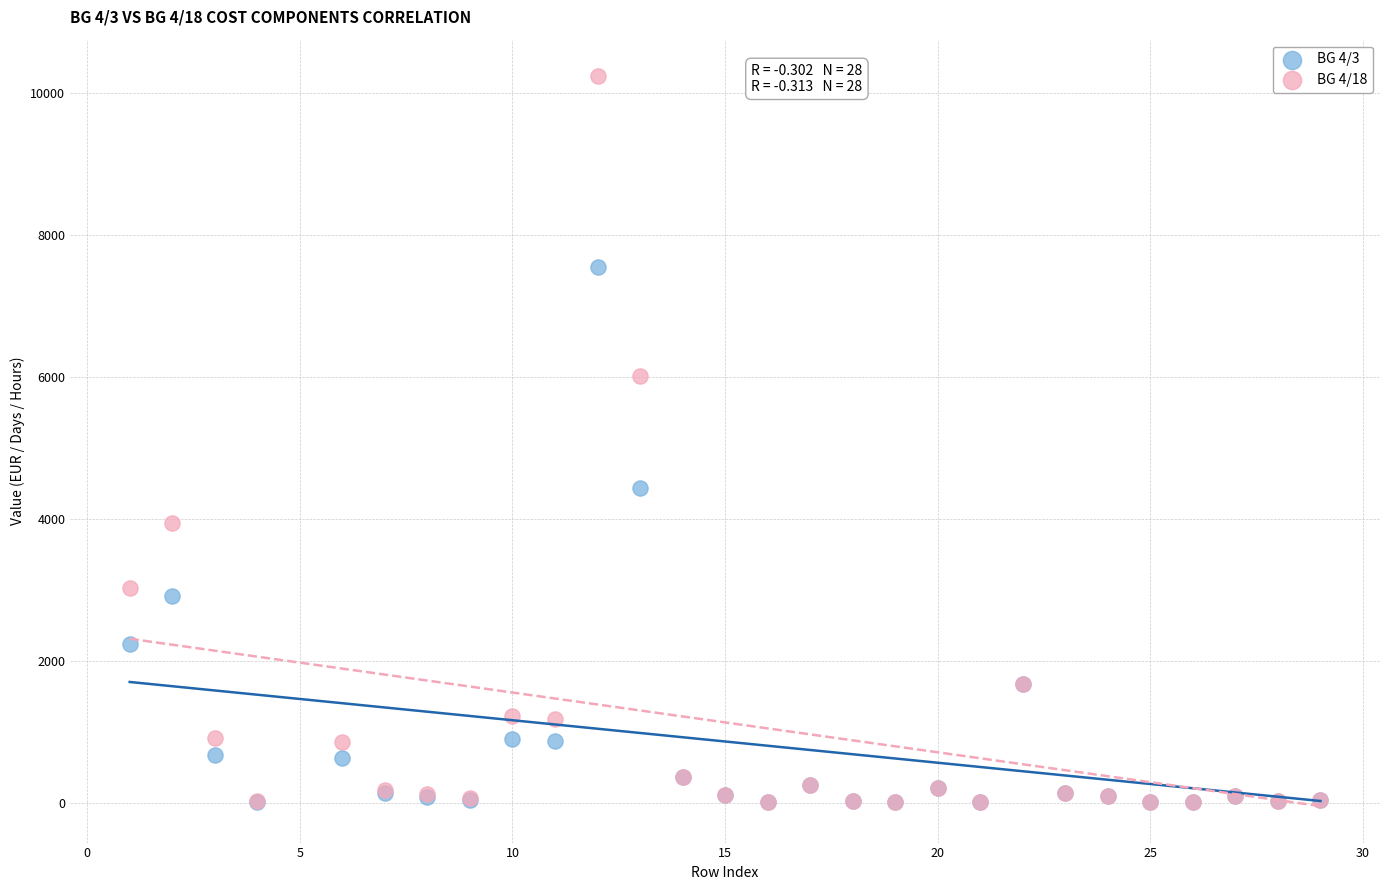

Which series has the widest spread of Y values?

BG 4/18